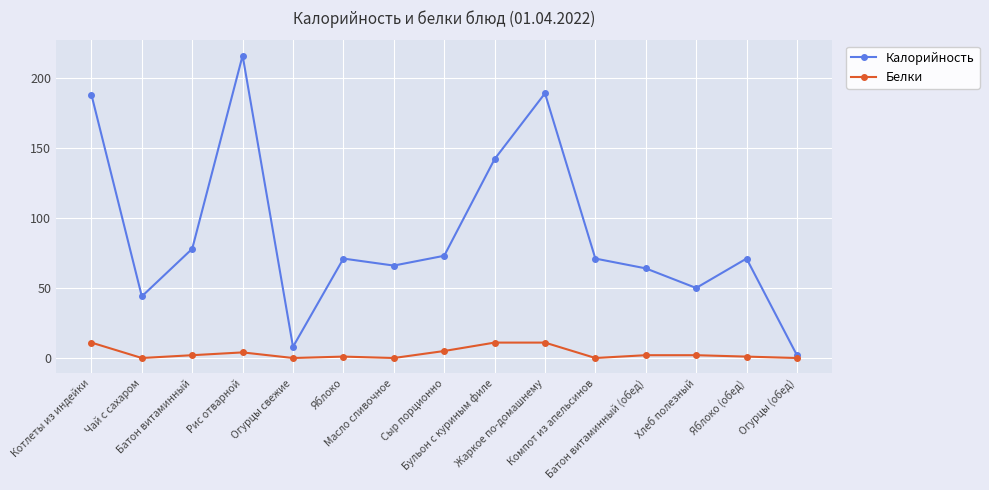

Rank the series by their maximum value, from lowest to highest.

Белки, Калорийность